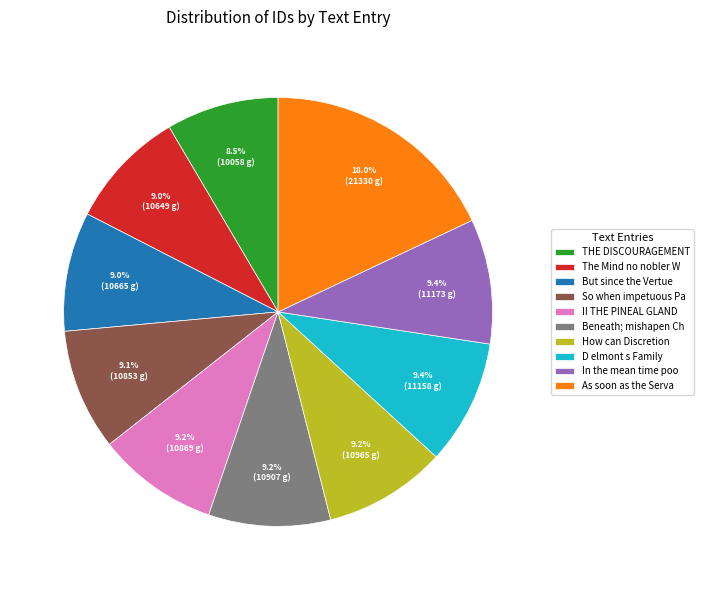

To the nearest percent, what is the difference between the largest and smallest slice percentages?

10%